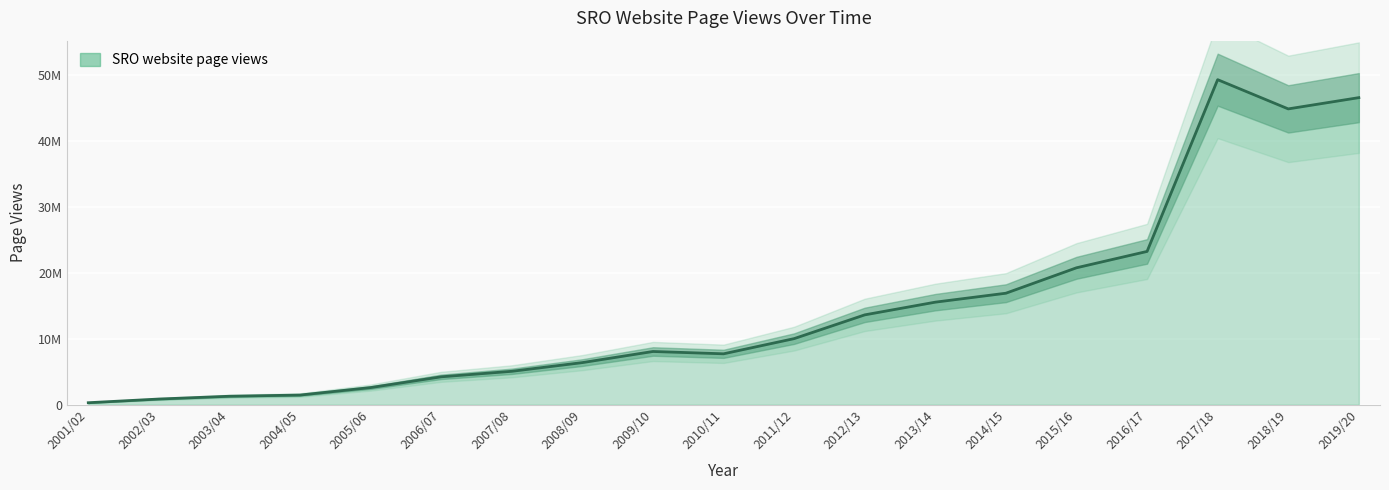

Where is the data nearest to the value 24812606?

2016/17